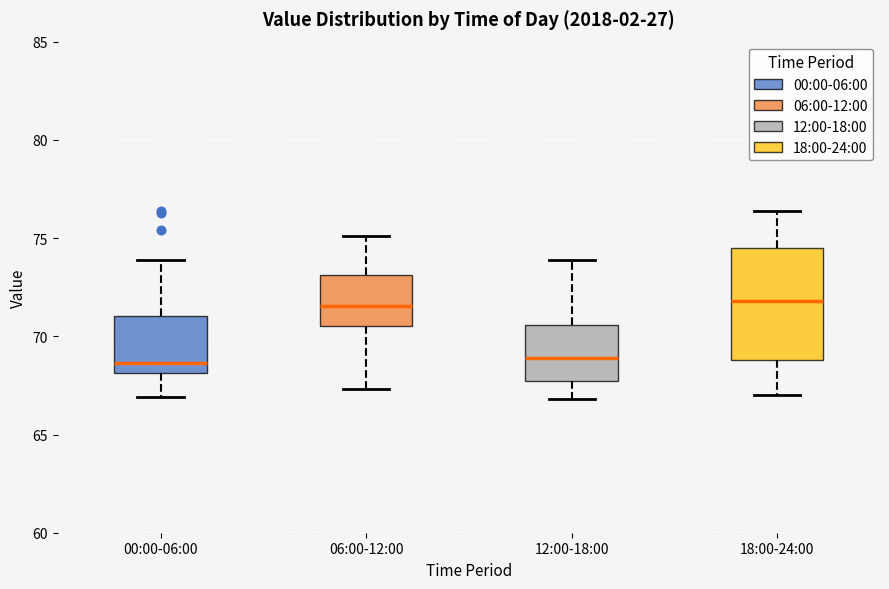

Where does the lower whisker of the box for 18:00-24:00 end on the y-axis? The values are not printed on the chart, so give them approximately, as read against the axis.

67.0